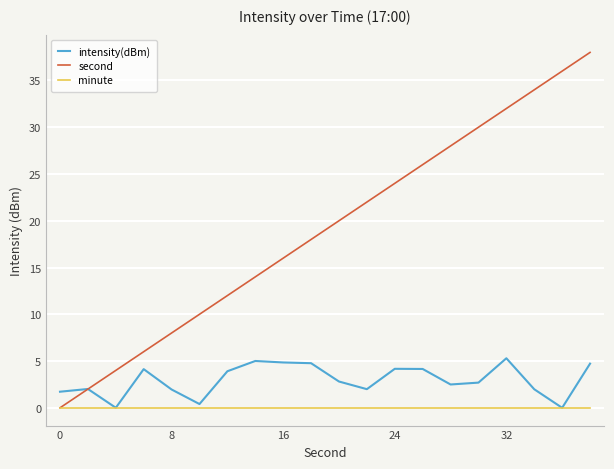

Which series has the widest spread of values?

second